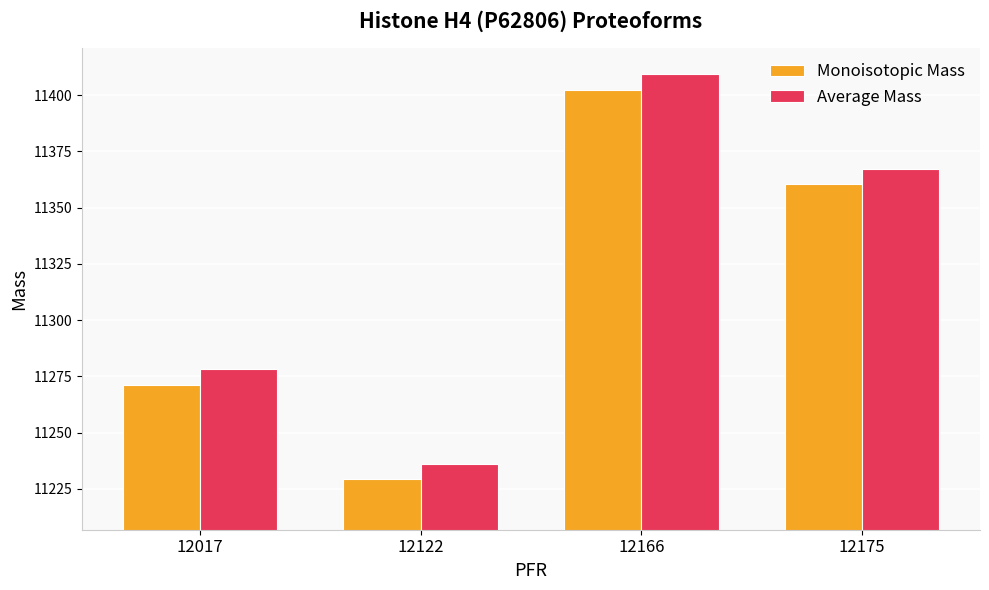

At how many categories does at least one series exceed 11391?

1